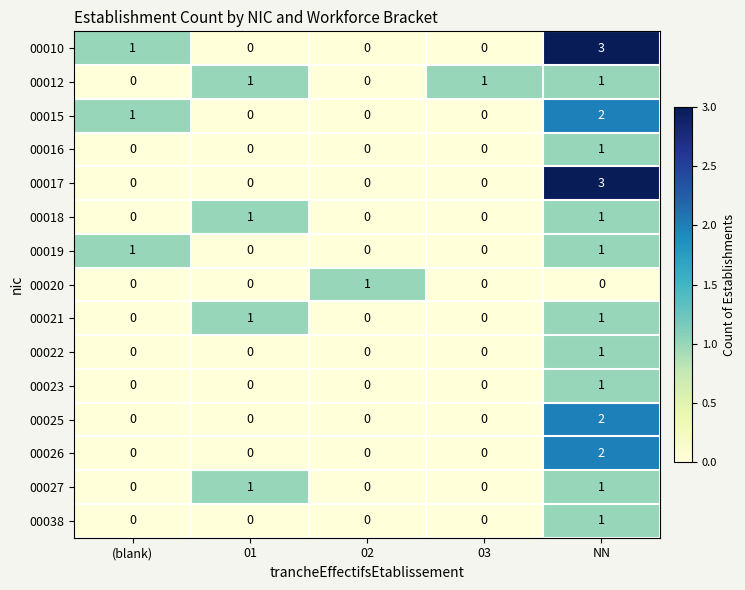

What is the total value across all series at NN?

21